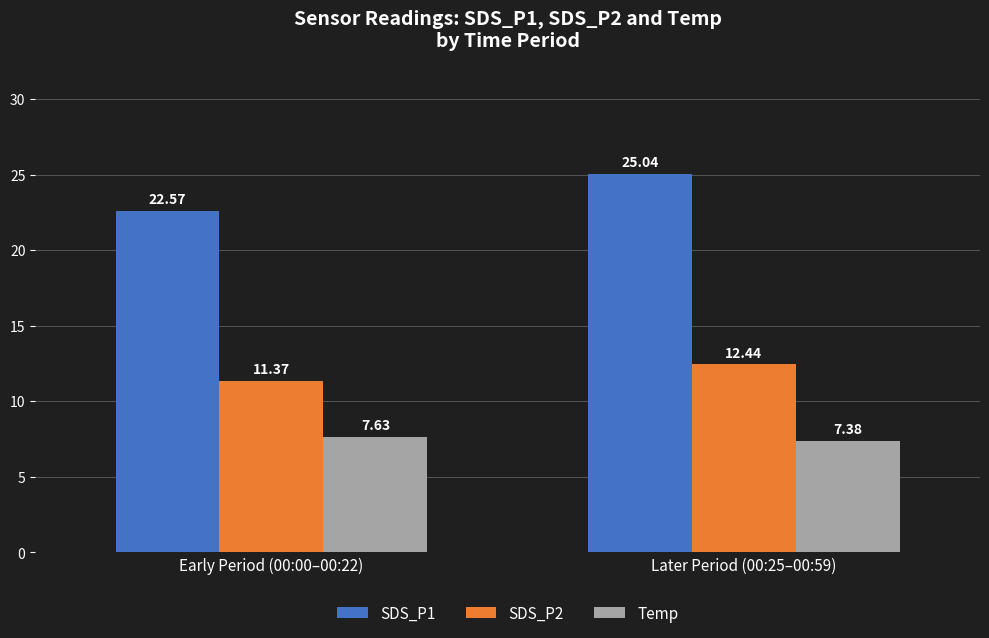

At which label is SDS_P1 closest to 23?

Early Period (00:00–00:22)